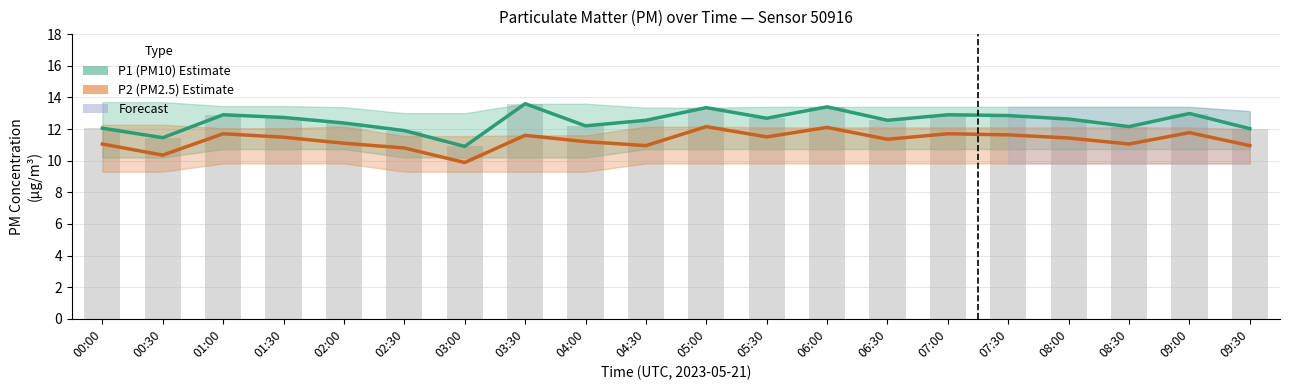

List the series in order of their overall mean, lowest first.

P2 (PM2.5), P1 (PM10)